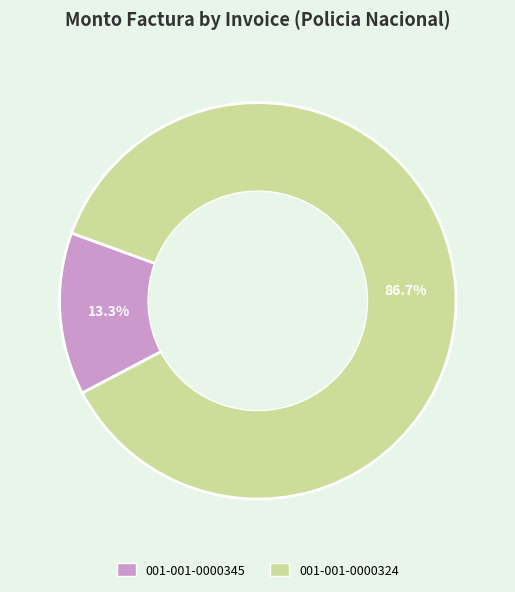

How many segments does this pie chart have?

2